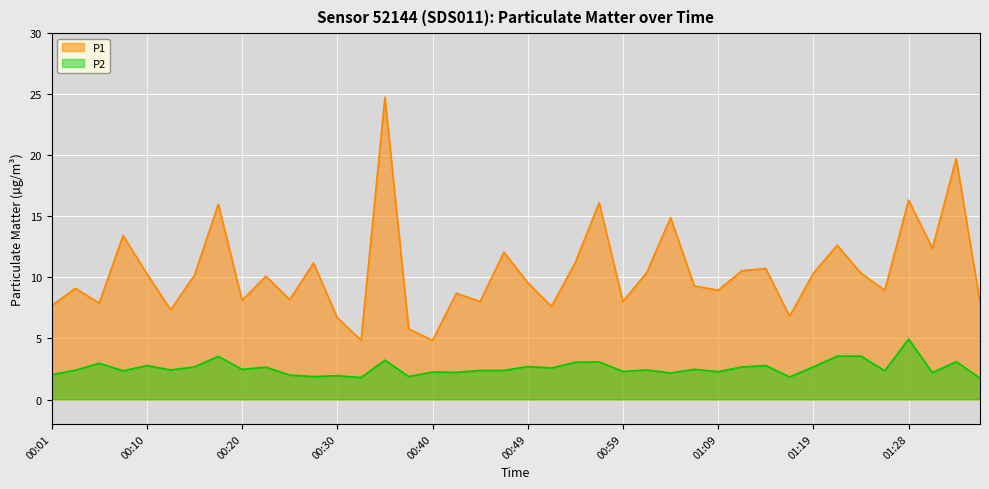

What is the difference between the maximum and minimum values in the P1 series?

19.9